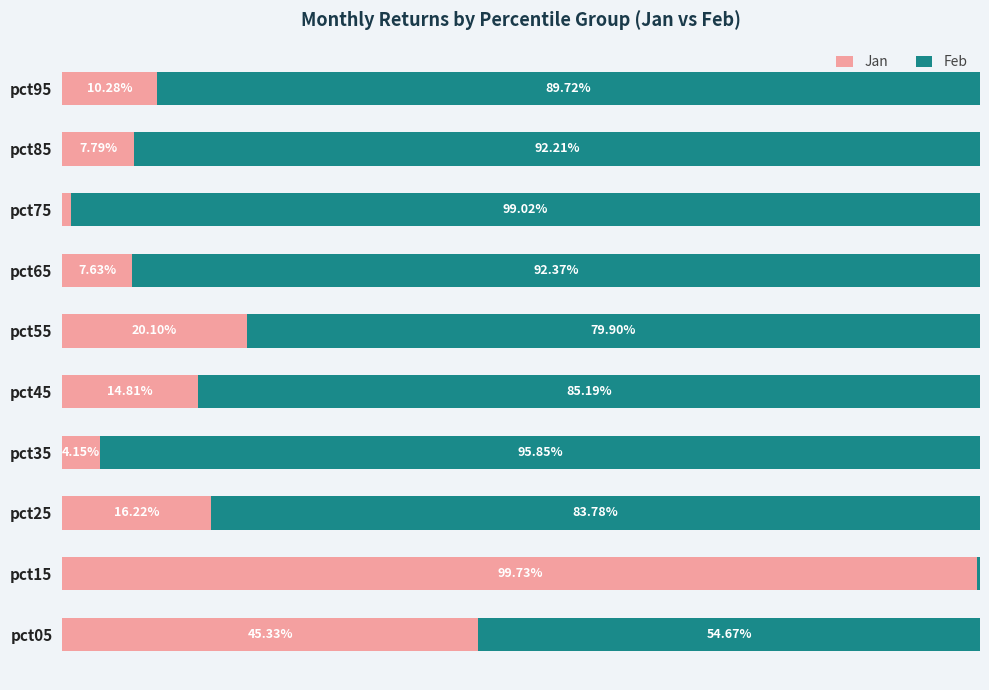

What is the difference between the second highest and minimum values in the Jan series?

44.4